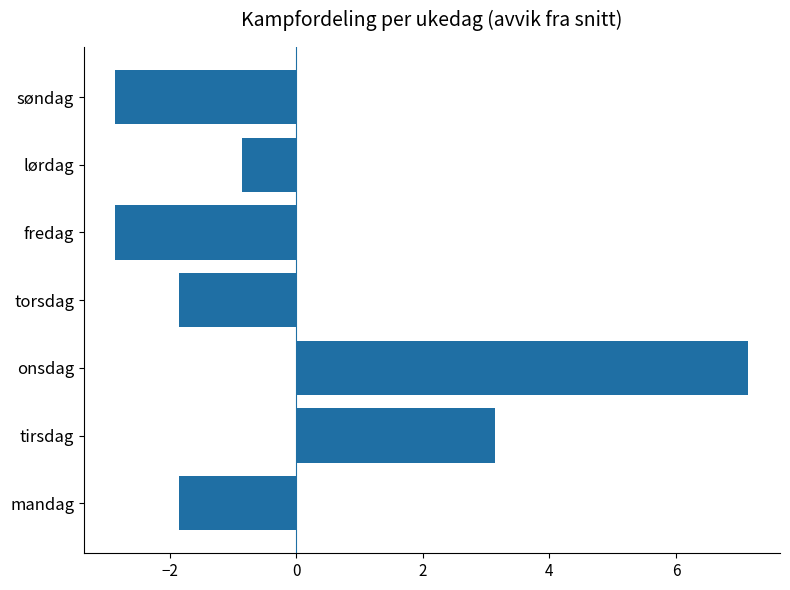

At which label is the value closest to 2?

tirsdag